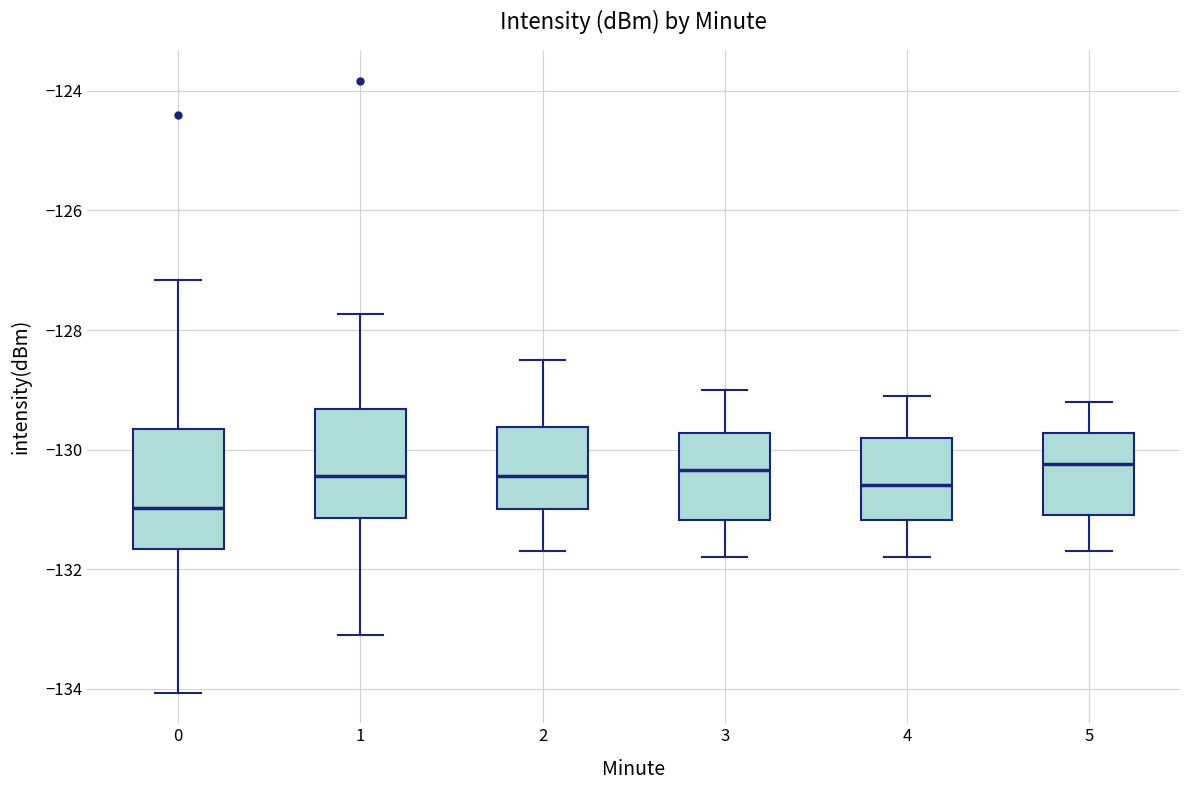

Where is the upper edge of the box at x = 4 on the y-axis? The values are not printed on the chart, so give them approximately, as read against the axis.

-129.8